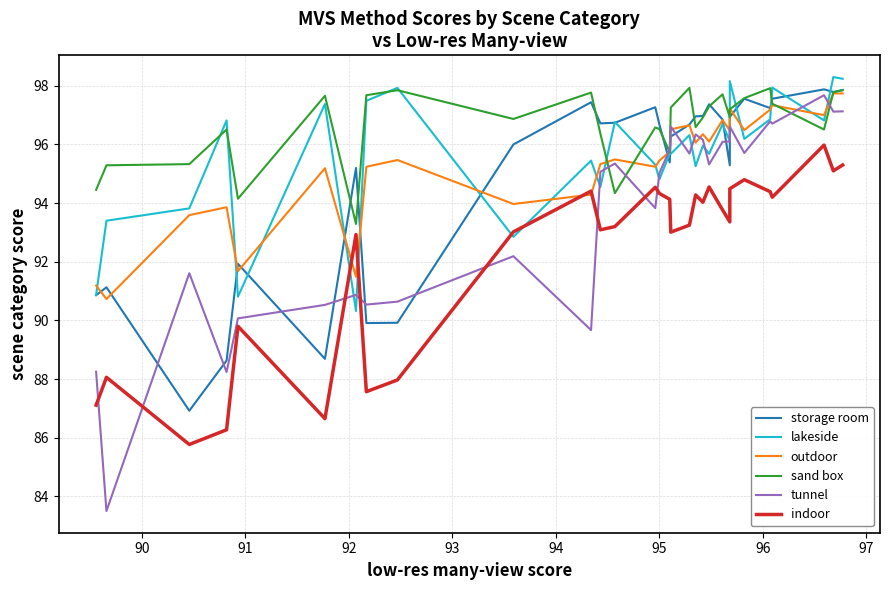

Reading left to right, extract all data points from this chart.

storage room: 90.9	91.1	86.9	88.6	91.9	88.7	95.2	89.9	89.9	96.0	97.4	96.7	96.7	97.3	96.7	95.4	96.3	96.7	97.0	97.0	97.4	96.8	95.3	96.9	97.6	97.2	97.6	97.9	97.8	97.9
lakeside: 90.9	93.4	93.8	96.8	90.8	97.4	90.3	97.5	97.9	92.8	95.5	94.5	96.8	95.3	94.8	95.7	95.7	96.3	95.3	96.0	95.7	96.7	96.1	98.2	96.2	96.9	97.9	96.8	98.3	98.2
outdoor: 91.2	90.7	93.6	93.9	91.7	95.2	91.5	95.2	95.5	94.0	94.3	95.3	95.5	95.2	95.5	95.8	96.5	96.7	96.1	96.3	96.1	96.8	96.5	97.2	96.5	97.2	97.3	97.0	97.7	97.7
sand box: 94.5	95.3	95.3	96.5	94.2	97.7	93.3	97.7	97.8	96.9	97.8	96.4	94.3	96.6	96.5	95.7	97.3	97.9	96.6	96.9	97.3	97.7	96.9	97.2	97.6	97.9	97.4	96.5	97.8	97.8
tunnel: 88.2	83.5	91.6	88.2	90.1	90.5	90.9	90.5	90.6	92.2	89.7	95.1	95.3	93.8	95.0	95.8	96.6	95.7	96.3	96.2	95.3	96.1	96.1	96.6	95.7	96.8	96.7	97.7	97.1	97.1
indoor: 87.1	88.1	85.8	86.3	89.8	86.7	92.9	87.6	88.0	93.0	94.4	93.1	93.2	94.5	94.3	94.1	93.0	93.2	94.3	94.0	94.5	93.8	93.4	94.5	94.8	94.4	94.2	96.0	95.1	95.3